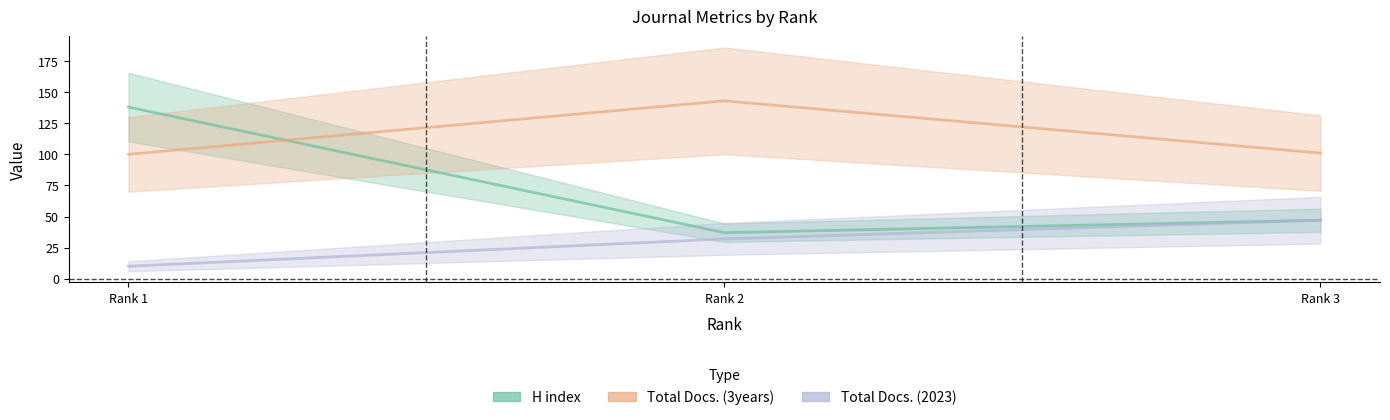

Read the Total Docs. (3years) value at Rank 2, to the nearest 10.

140